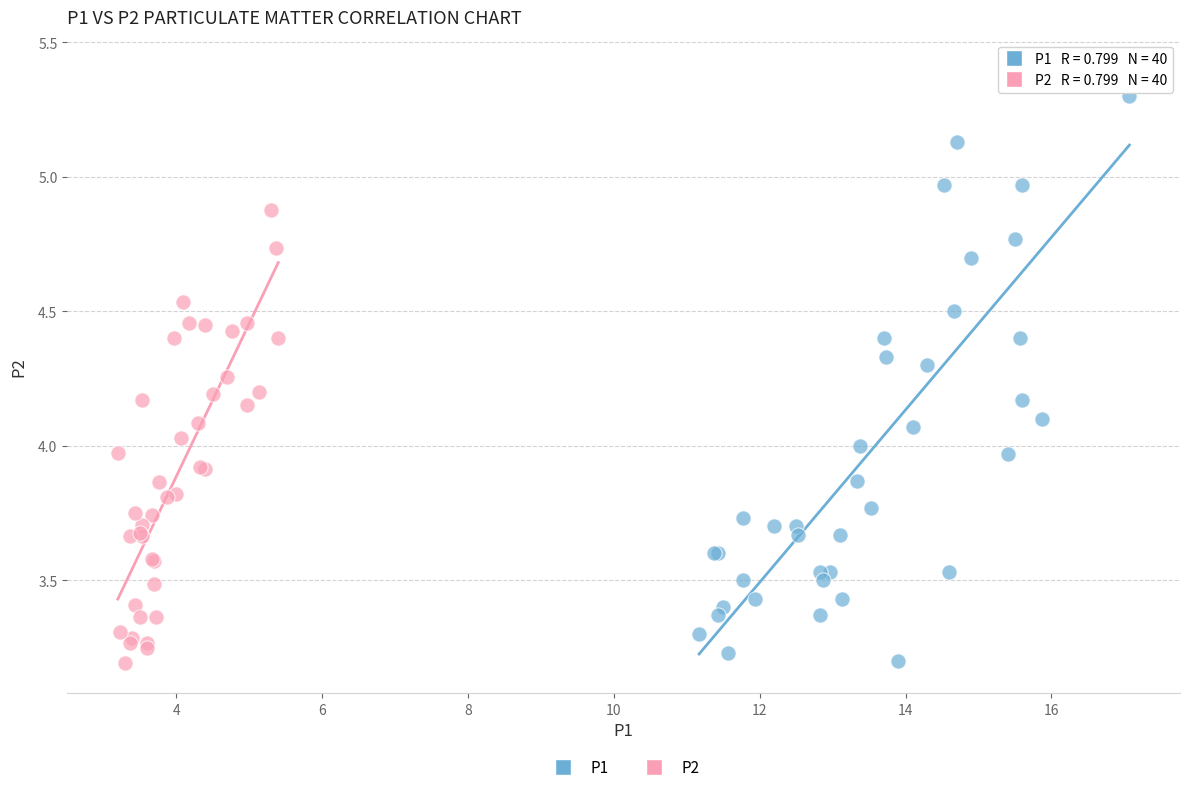

Which series reaches the maximum Y coordinate?

P1